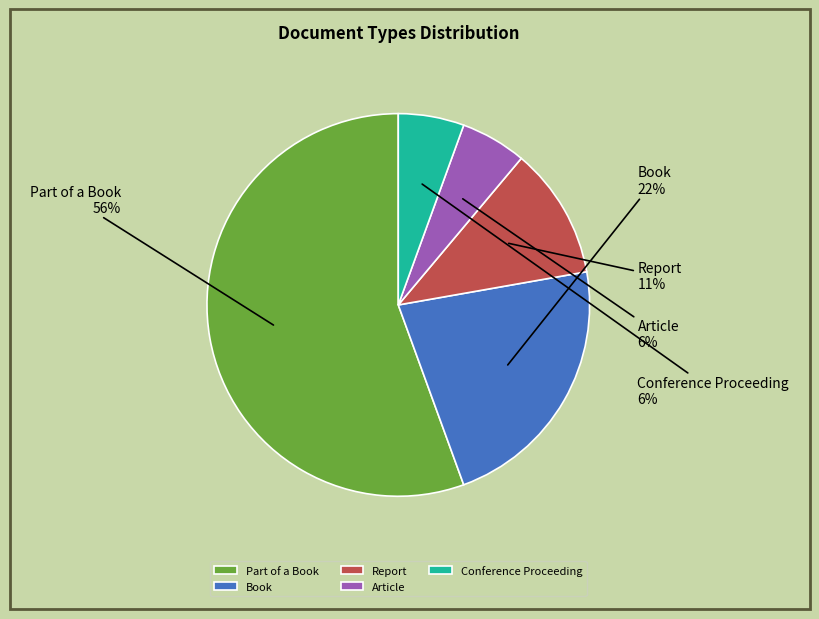

To the nearest percent, what is the average slice percentage?

20%